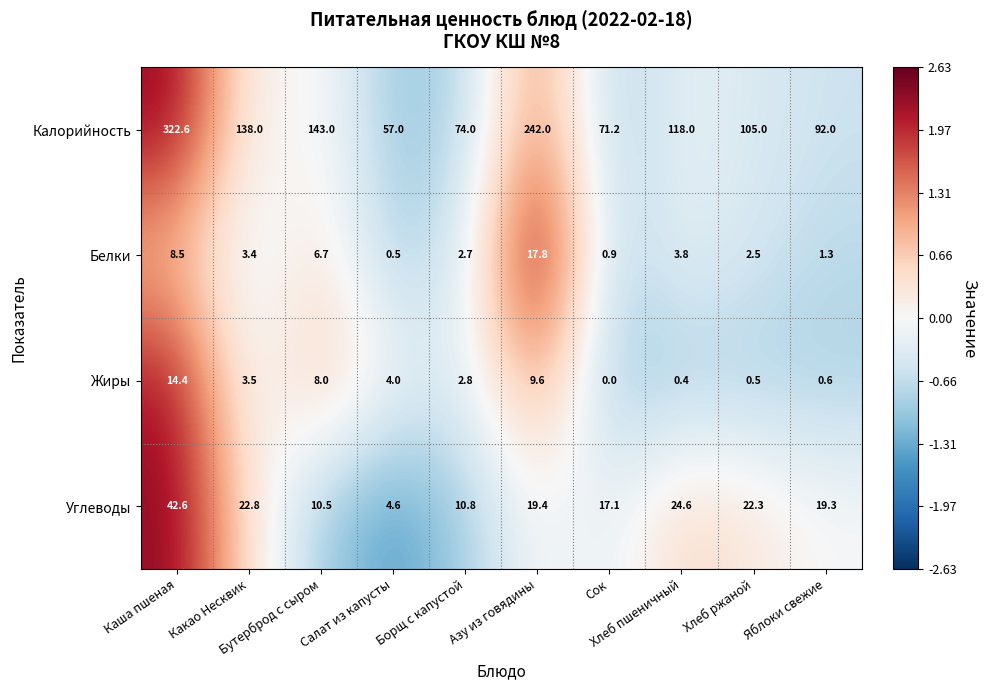

Which series has the largest range (max minus min)?

Калорийность